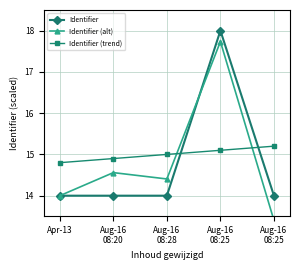

How many series are shown in this chart?

3